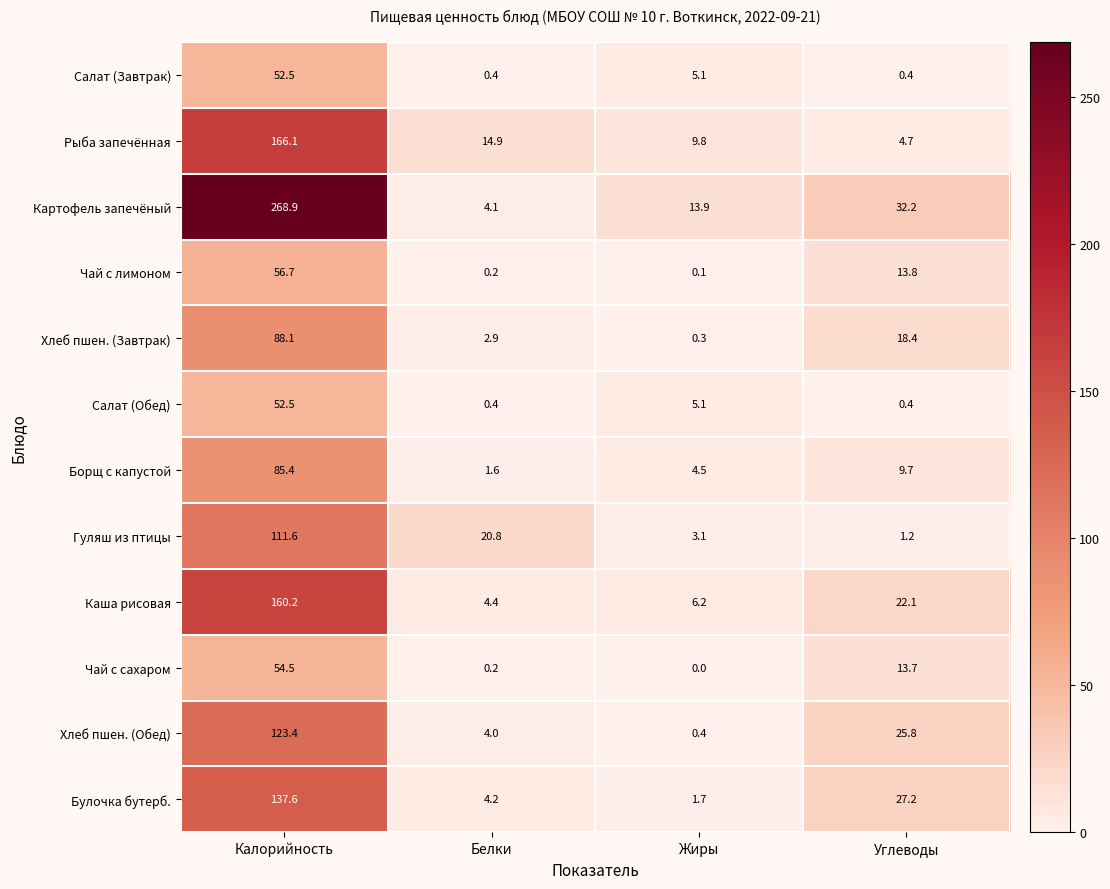

Count the number of data series in this chart.

12